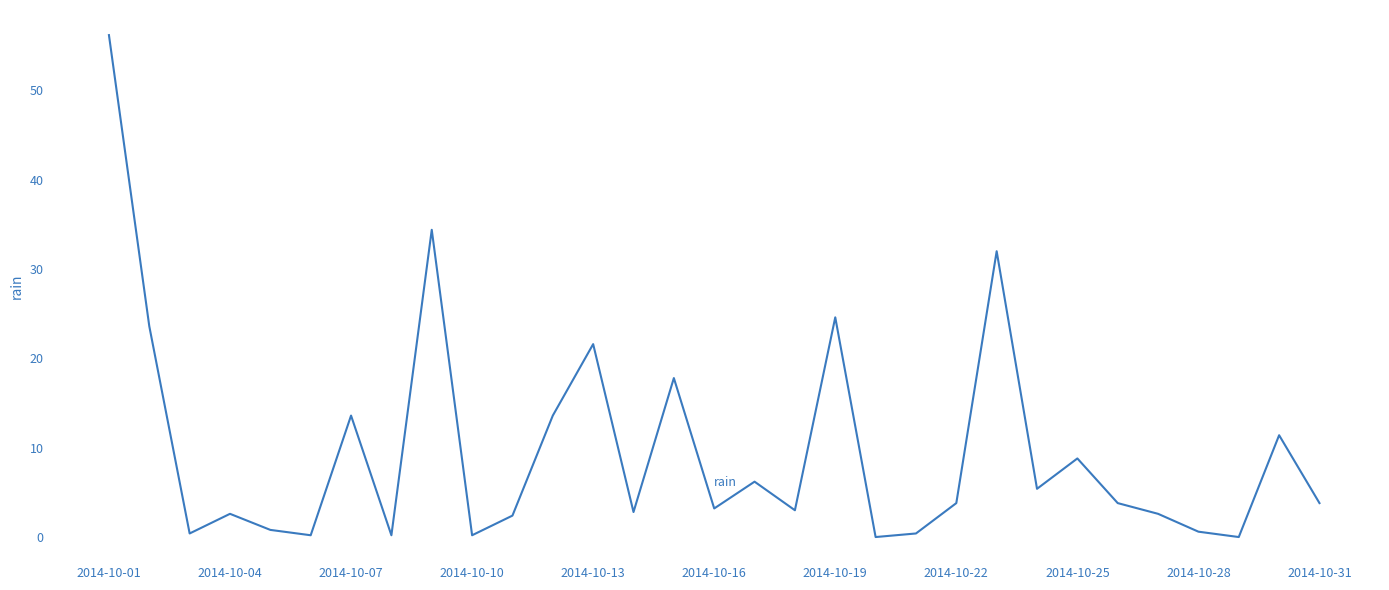

What is the difference between the second highest and second lowest values?

34.4